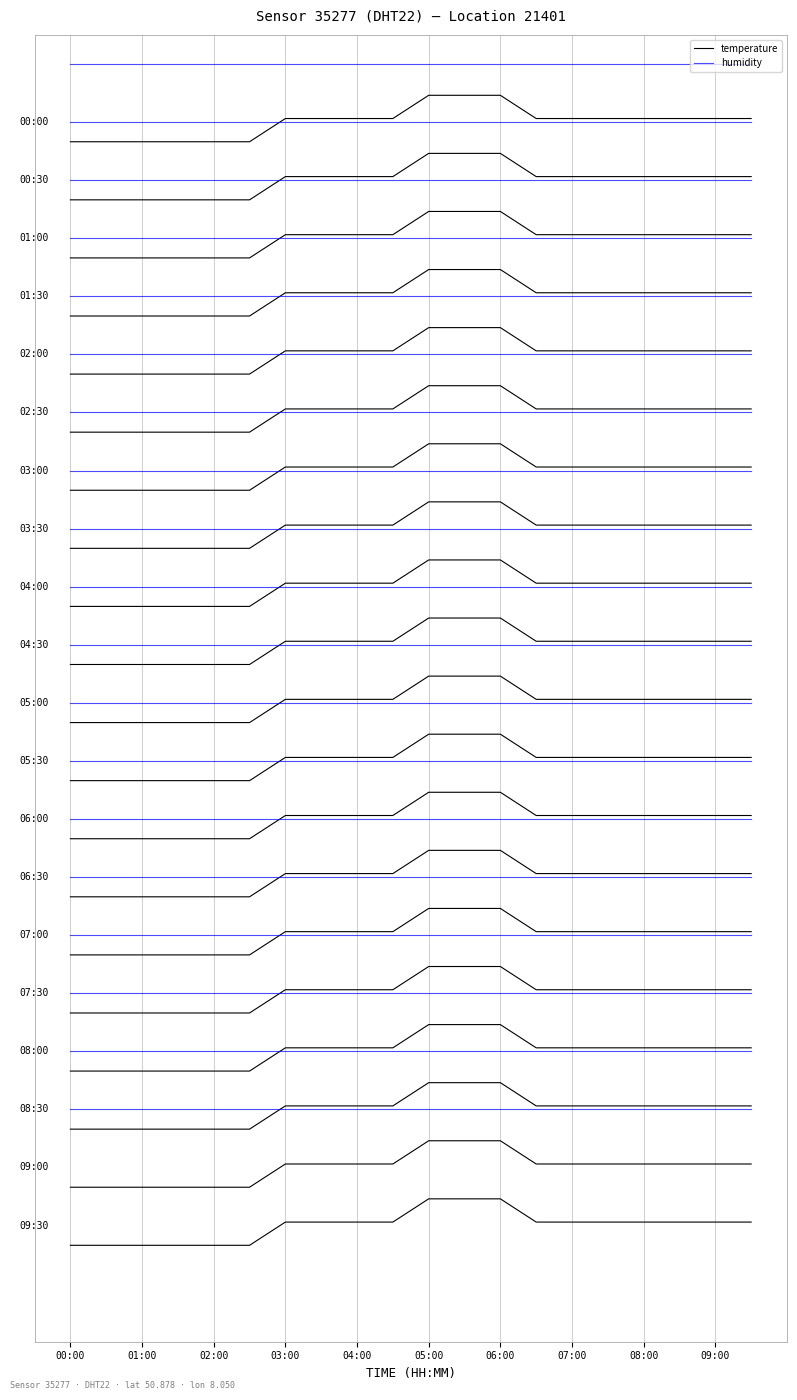

What are all the series names shown in the legend?

temperature, humidity